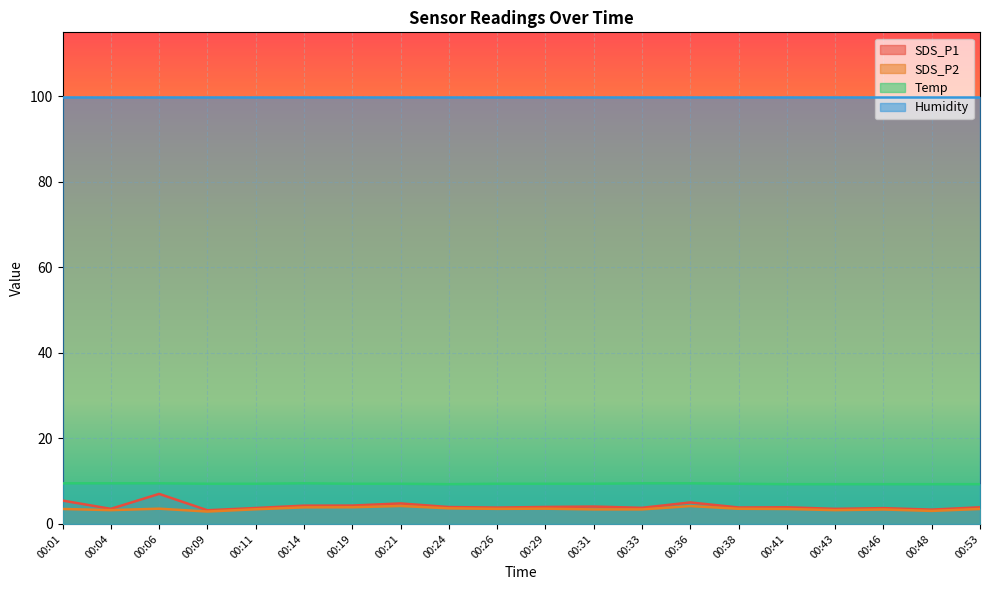

Where is SDS_P1 nearest to the value 5?

00:36